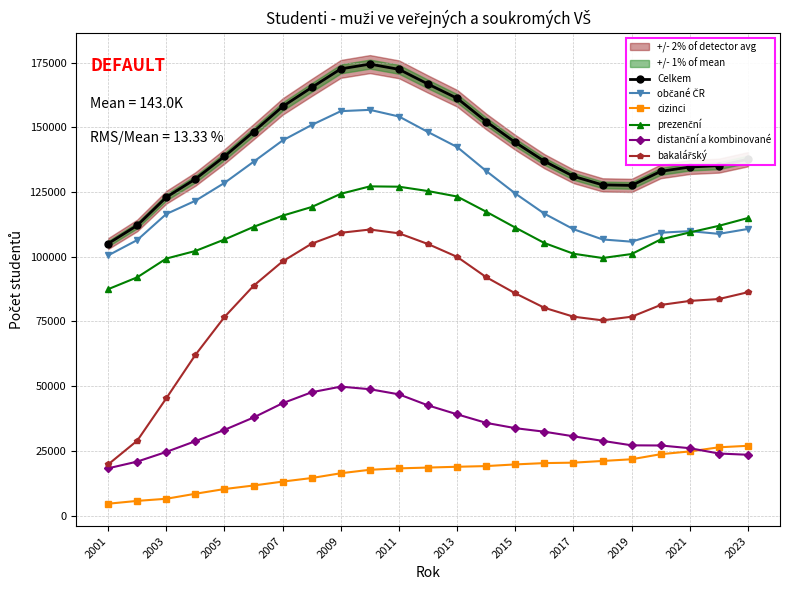

How many lines are shown in the chart?

6